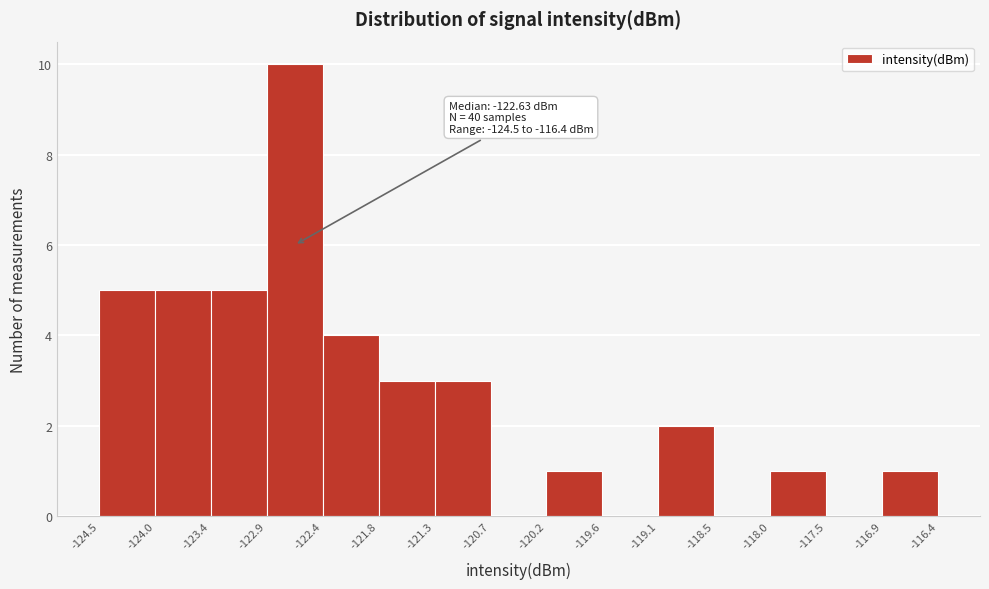

Which range on the x-axis has the tallest bar?

-122.9 to -122.4